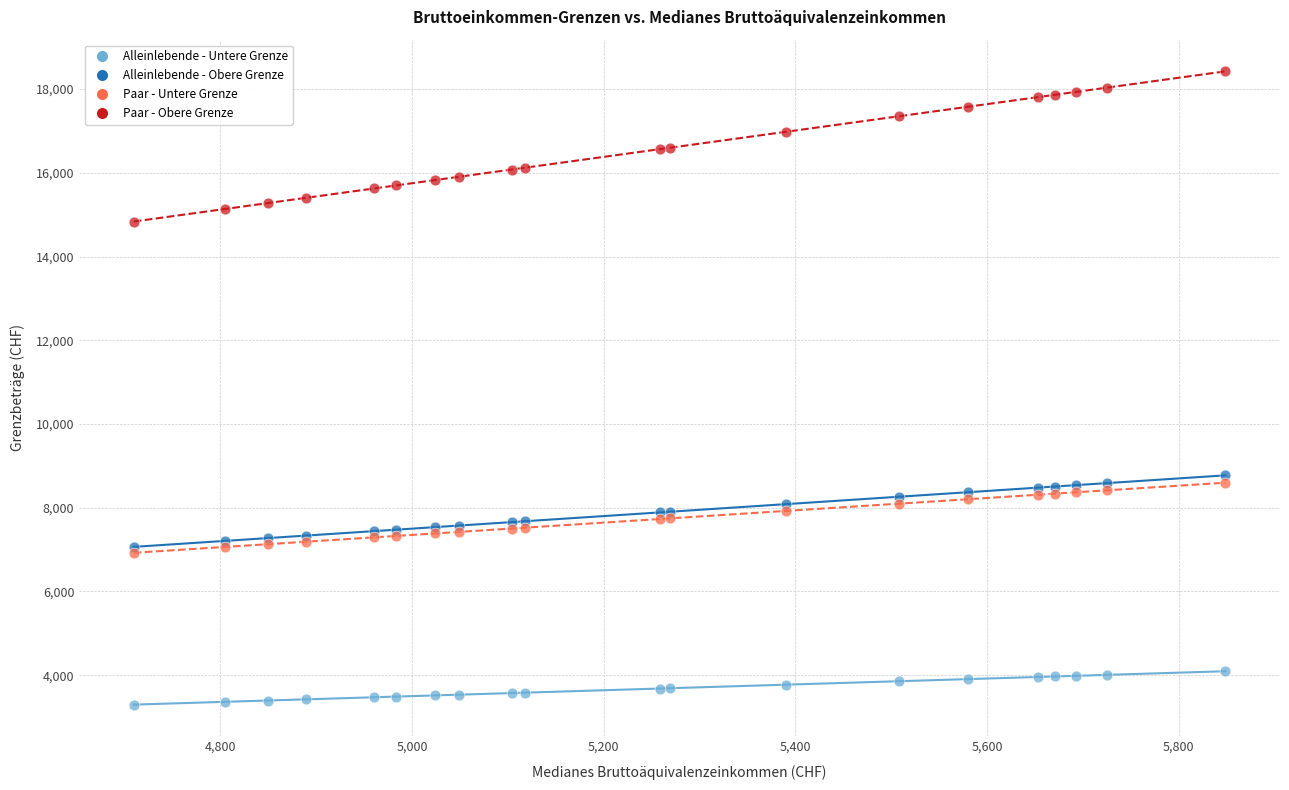

What are all the series names shown in the legend?

Alleinlebende - Untere Grenze, Alleinlebende - Obere Grenze, Paar - Untere Grenze, Paar - Obere Grenze